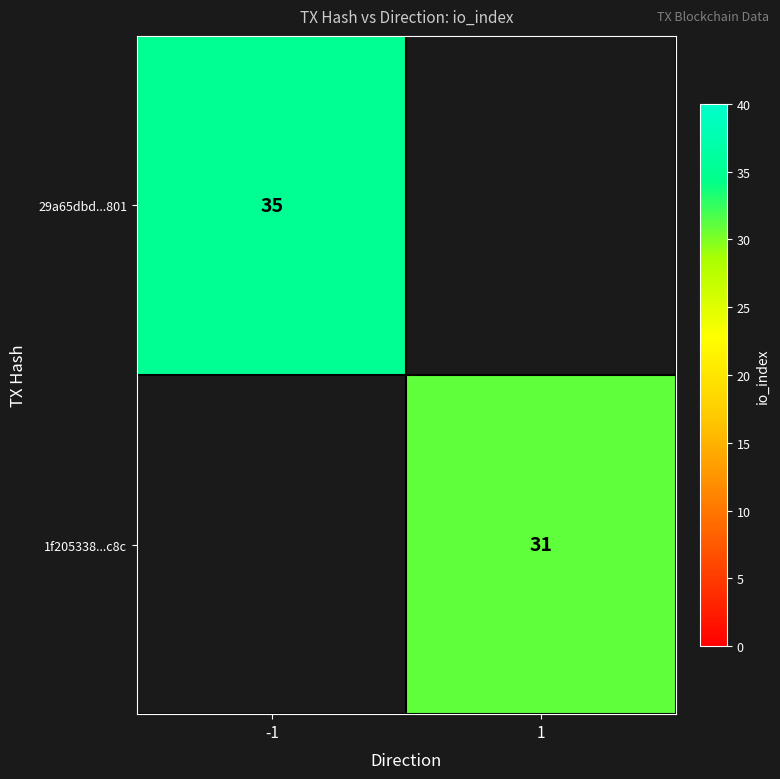

Is the value of 29a65dbd...801 at -1 greater than the value of 1f205338...c8c at 1?

Yes